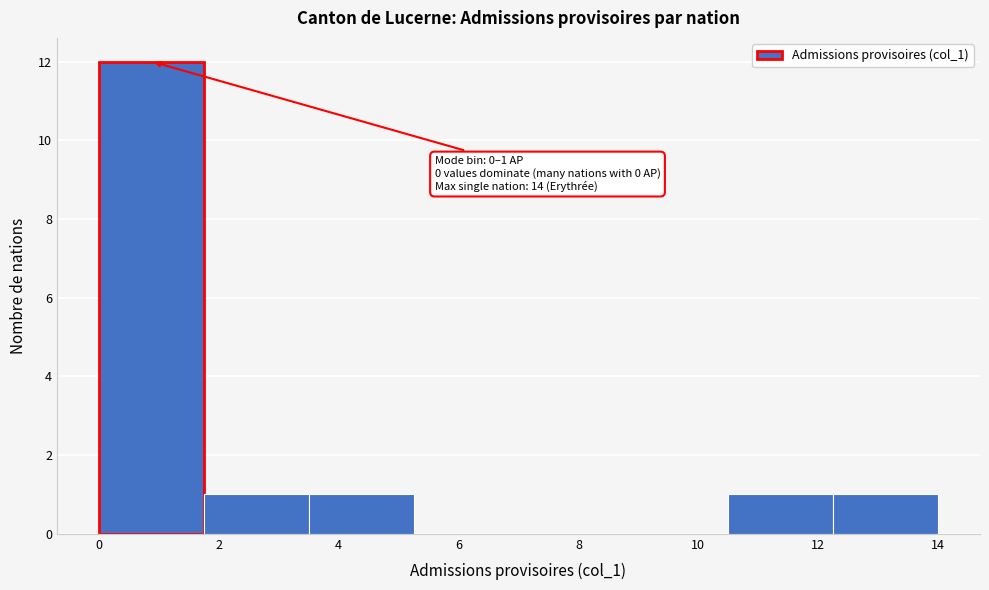

Over which range of the x-axis is the bar tallest?

0.00 to 1.75